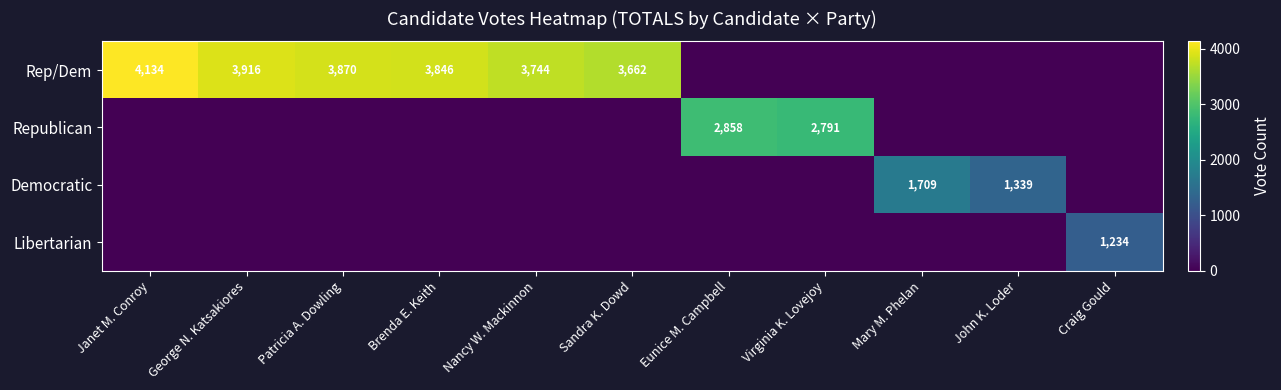

What is the spread (max minus min) of values at Brenda E. Keith?

3846